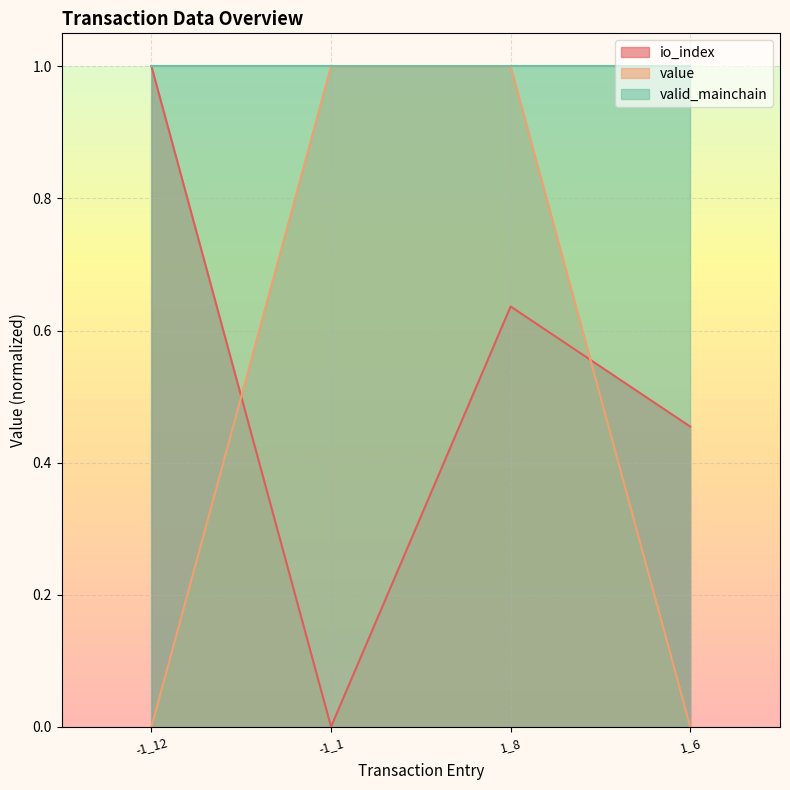

Rank the categories by io_index value from lowest to highest.

-1_1, 1_6, 1_8, -1_12